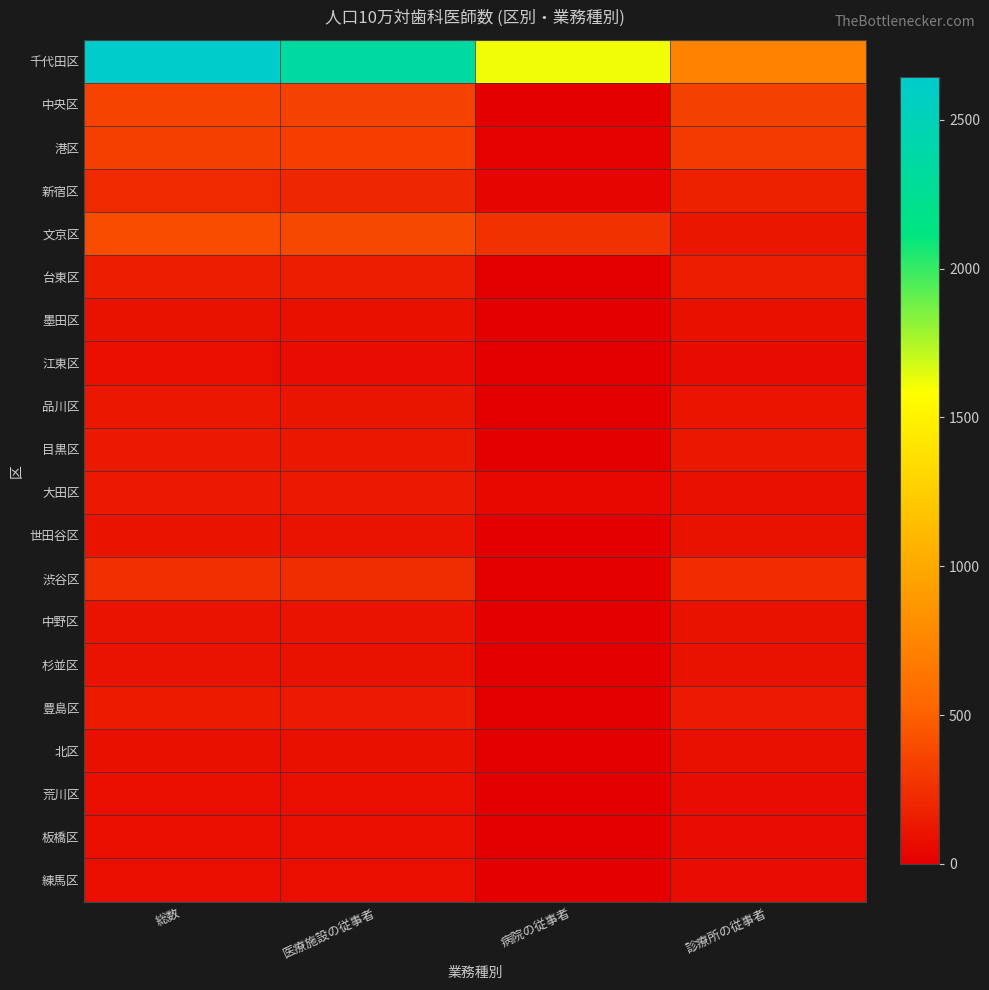

Which has a higher value, 病院の従事者 or 医療施設の従事者?

医療施設の従事者